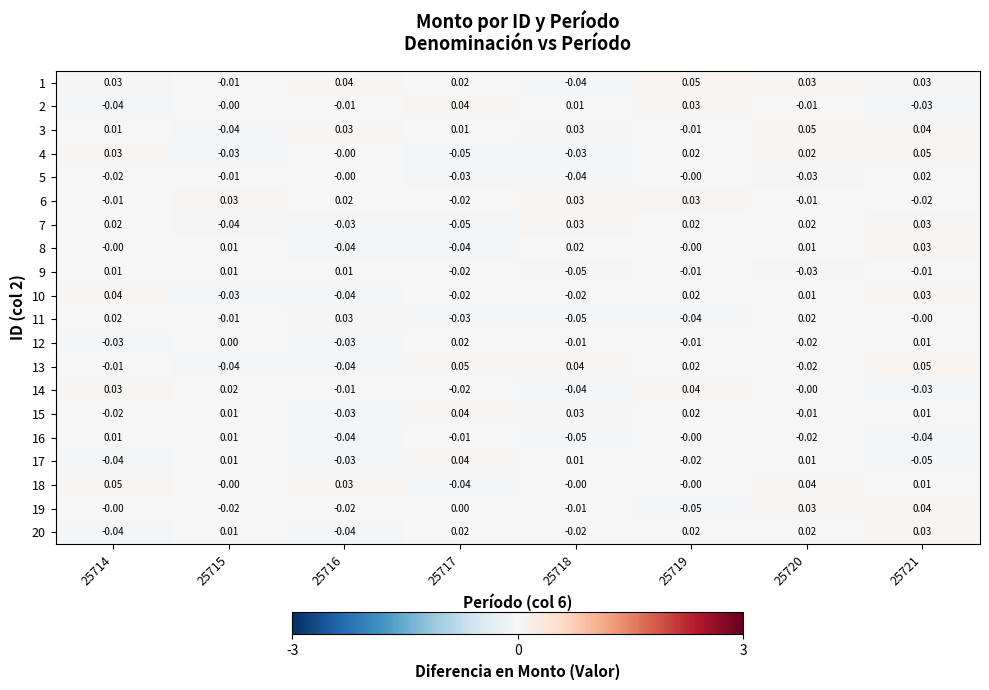

Is the value of 15 at 25720 greater than the value of 1 at 25718?

Yes